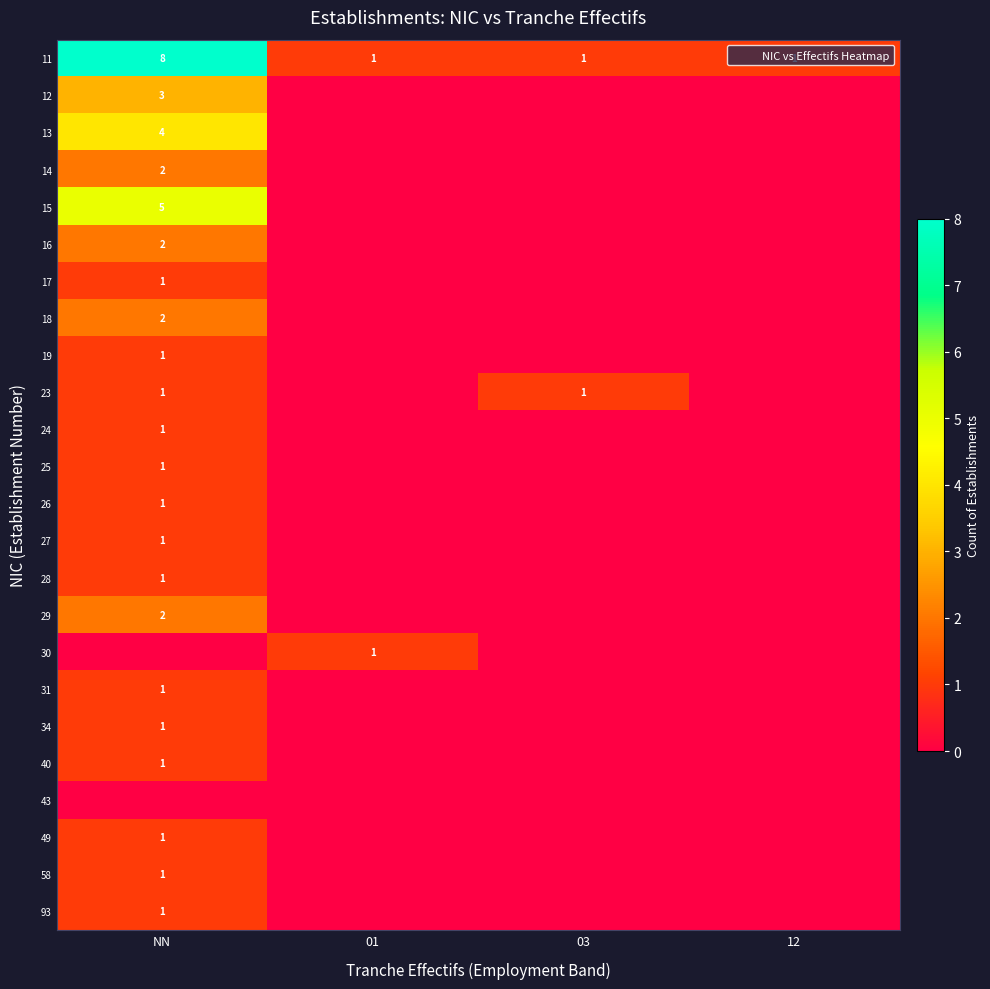

At how many categories does at least one series exceed 2?

1